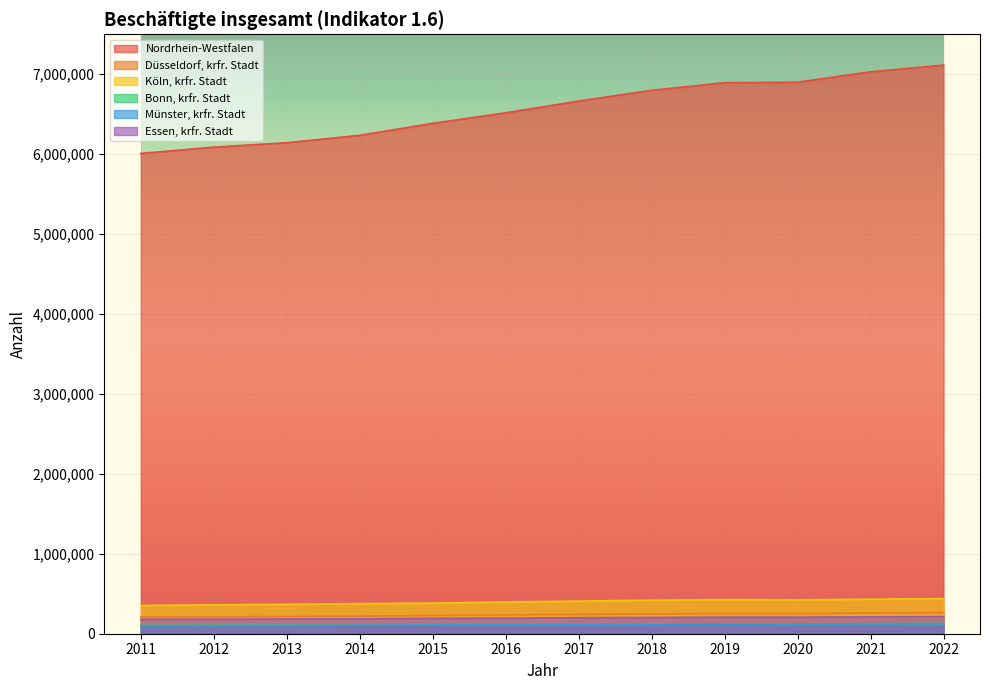

Which series has the widest spread of values?

Nordrhein-Westfalen